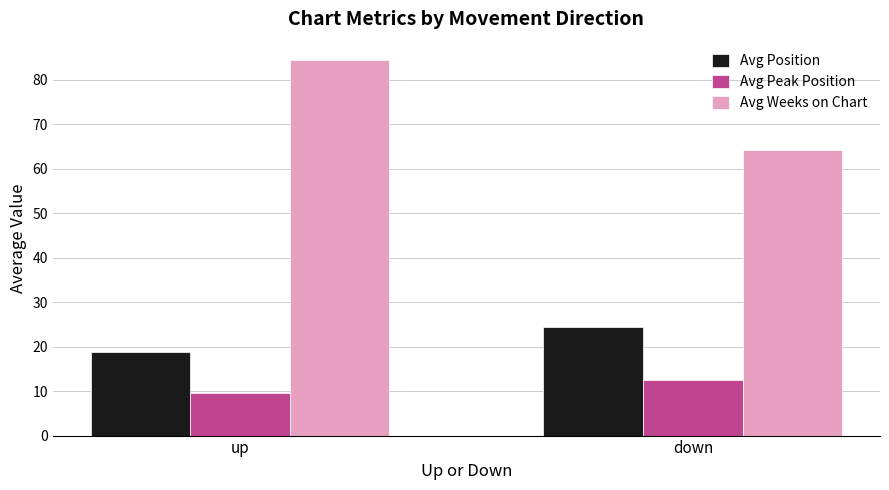

Reading right to left, transcribe all the data shown in this chart.

Avg Position: 24.4	18.8
Avg Peak Position: 12.6	9.5
Avg Weeks on Chart: 64.3	84.4